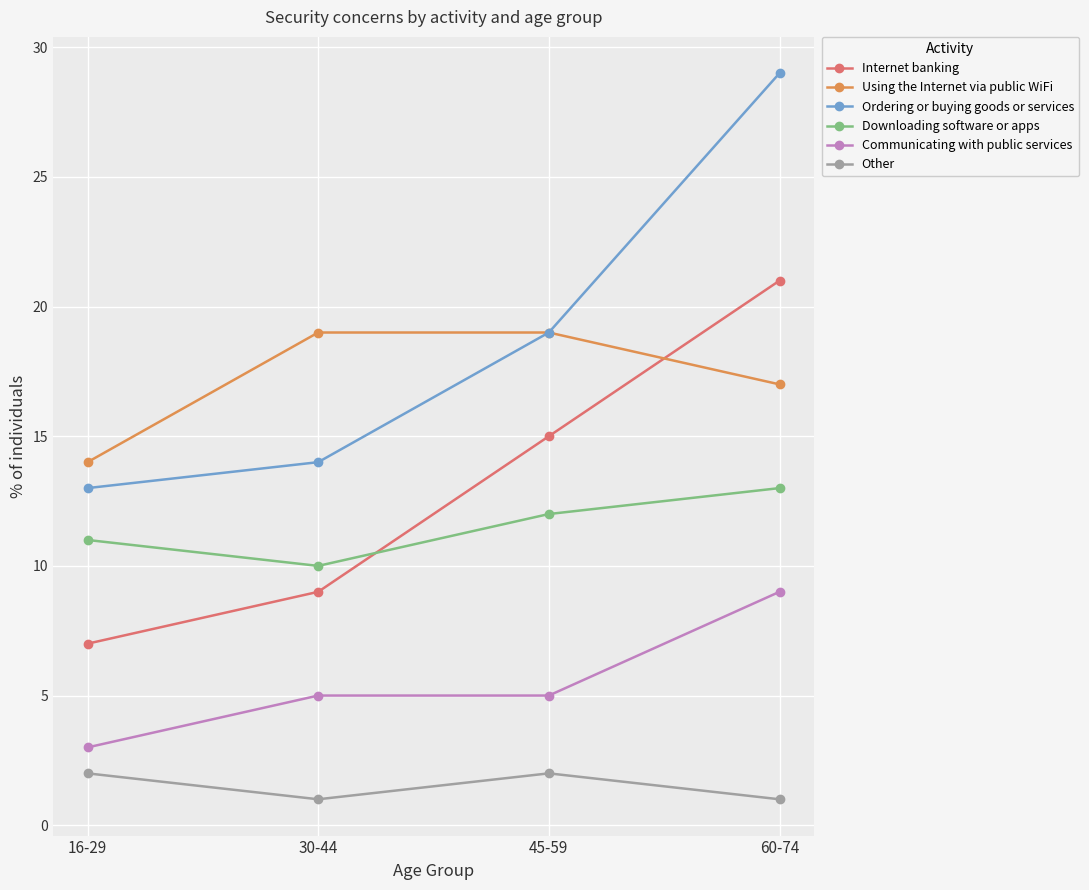

True or false: Internet banking has a value of 15 at 45-59.

True